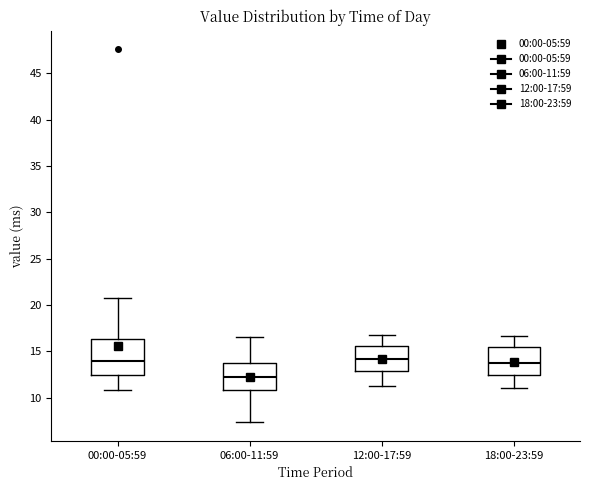

Which box is the tallest, from its lower edge to its upper edge?

00:00-05:59